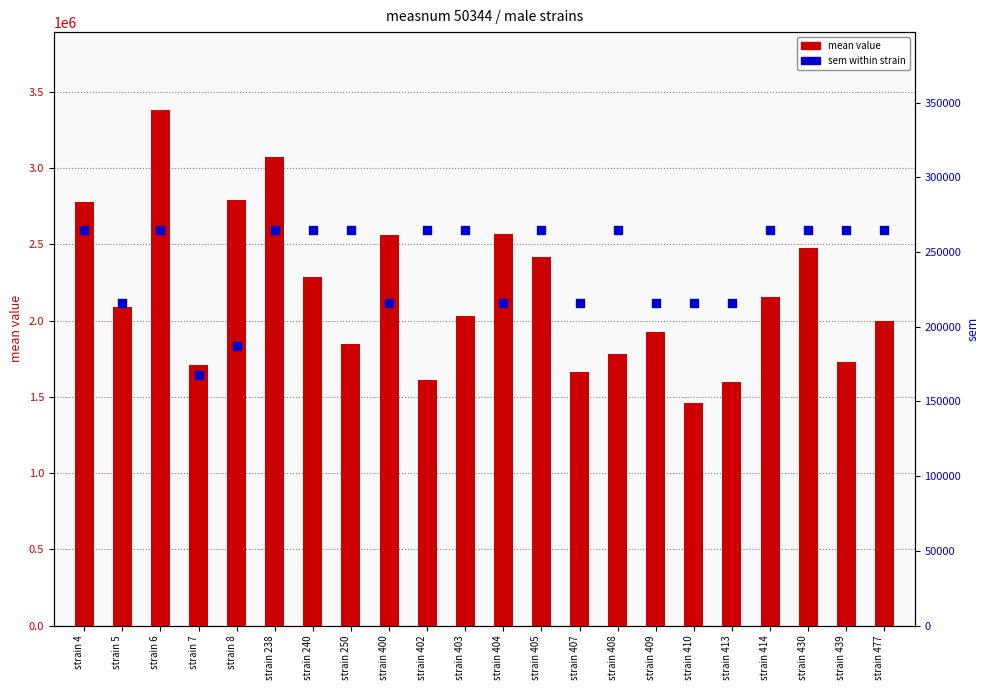

Which series reaches the maximum Y coordinate?

mean value